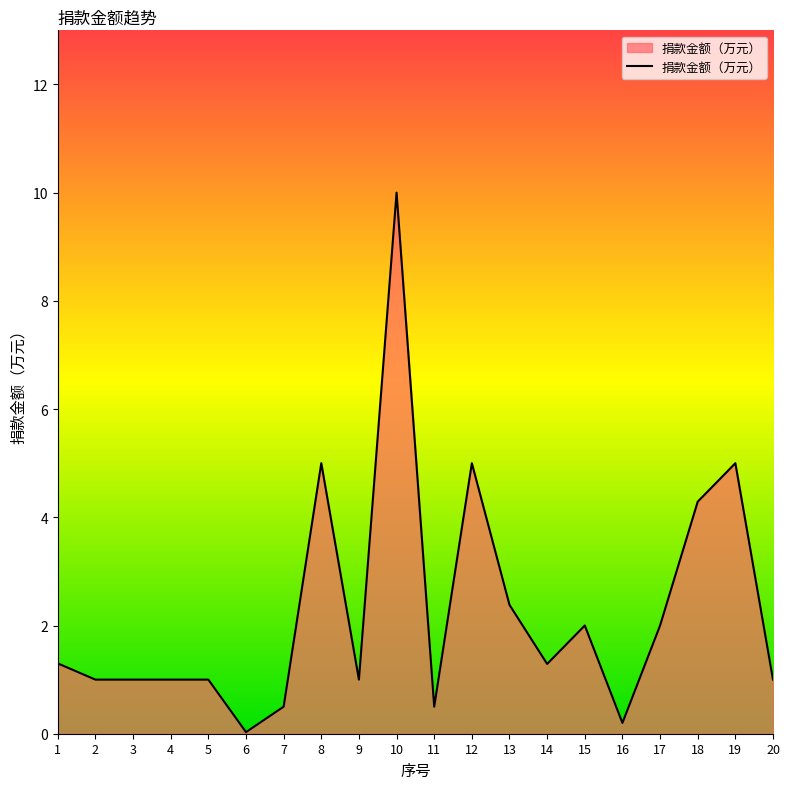

True or false: there are more than 0 points higher than both neighbors.

True